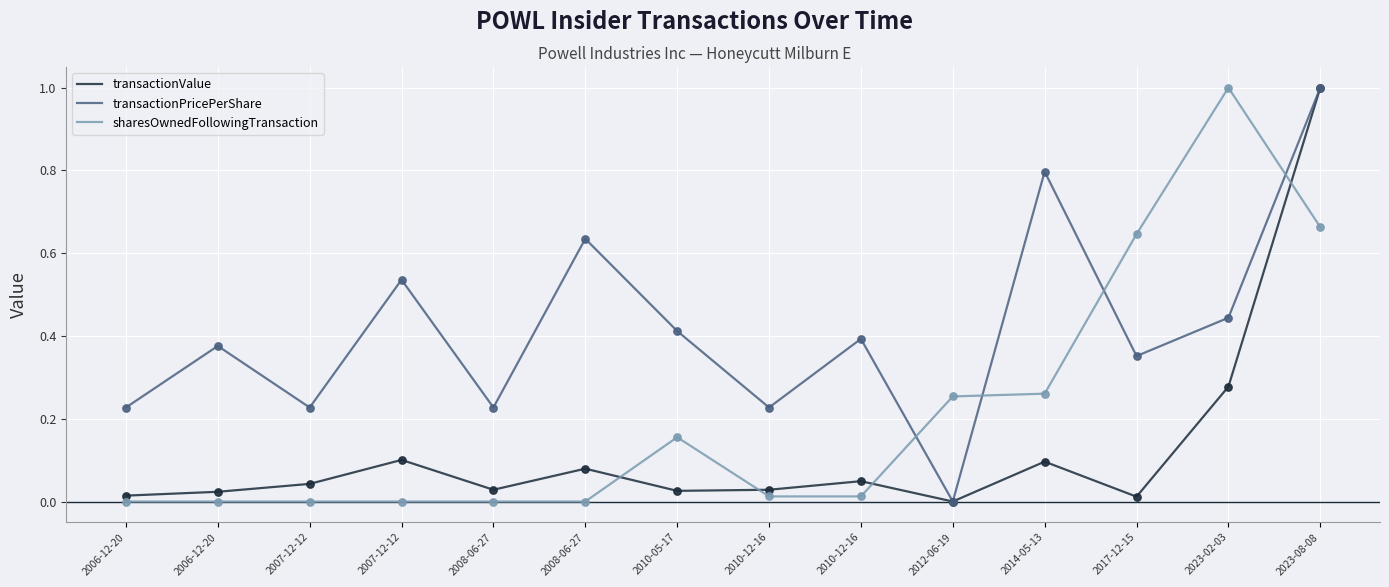

At how many categories does at least one series exceed 0?

14